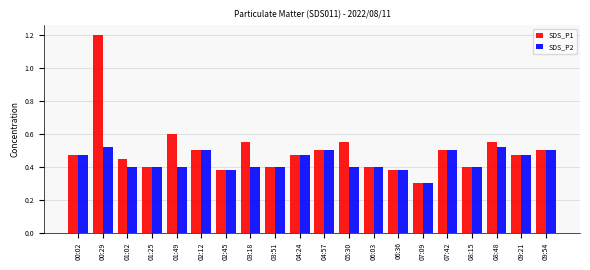

How many bars are there in each group?

2